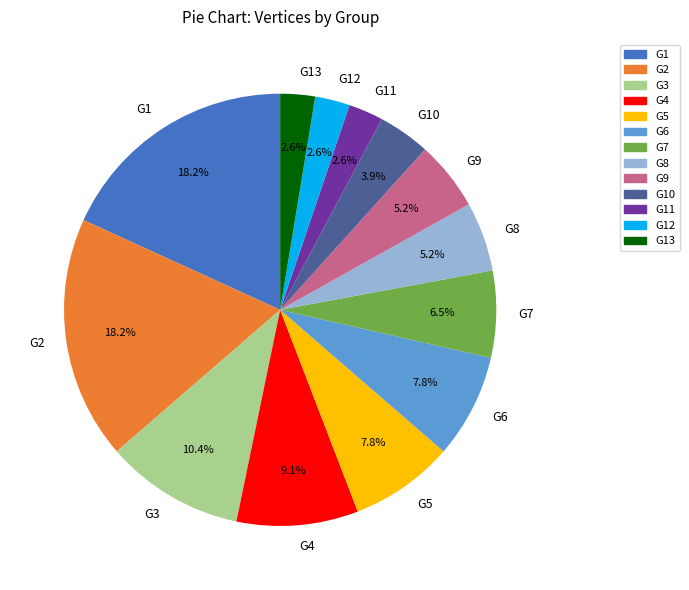

Do G2 and G3 together represent more than half of the pie?

No